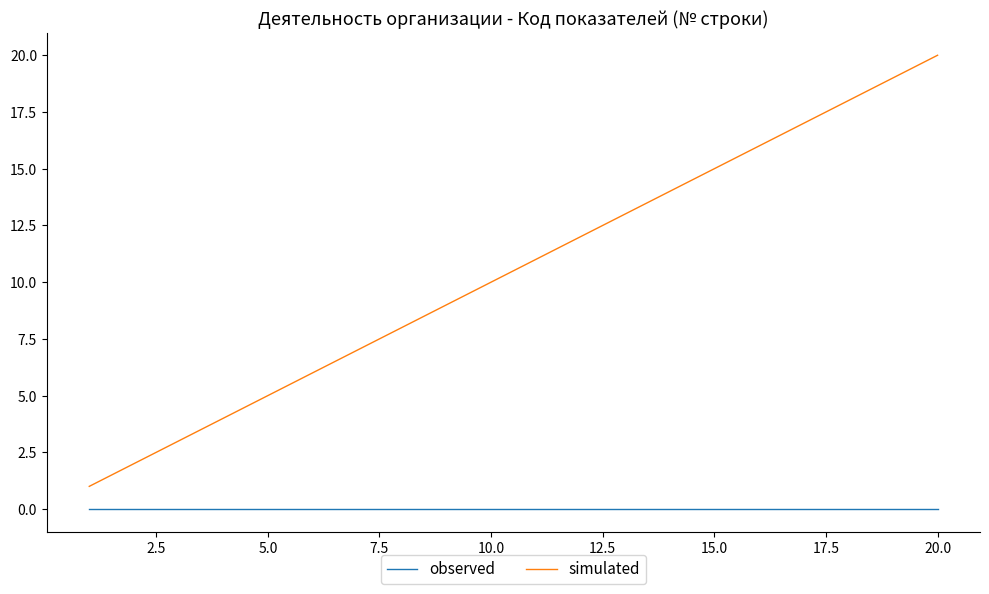

Which series has the largest range (max minus min)?

simulated